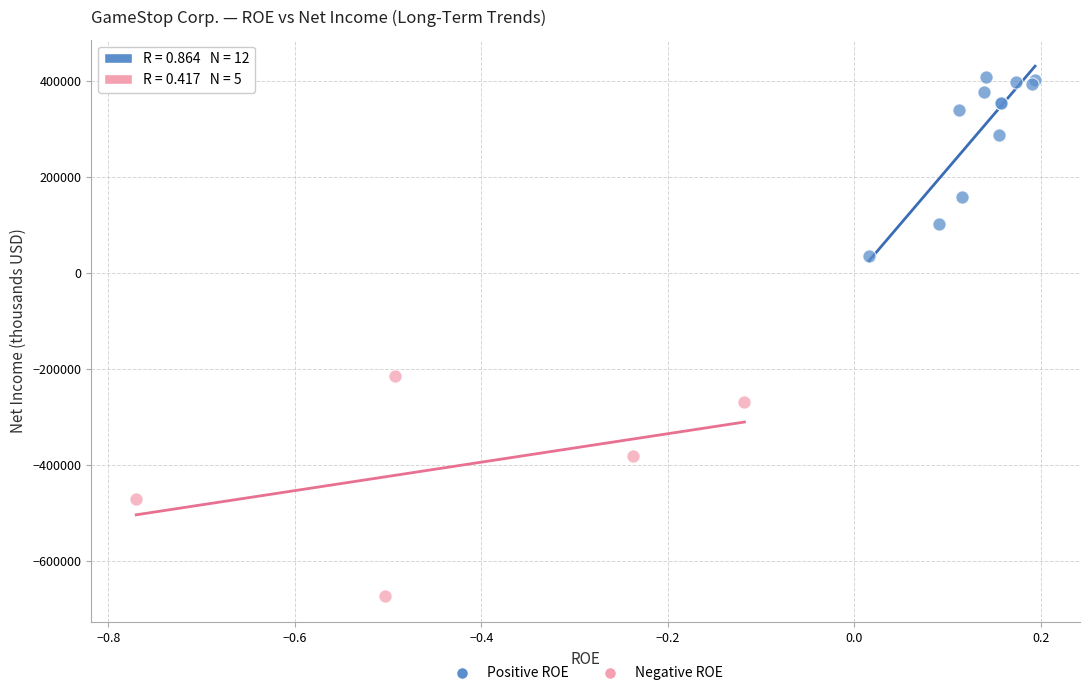

Which series has the largest Y range (max minus min)?

Negative ROE